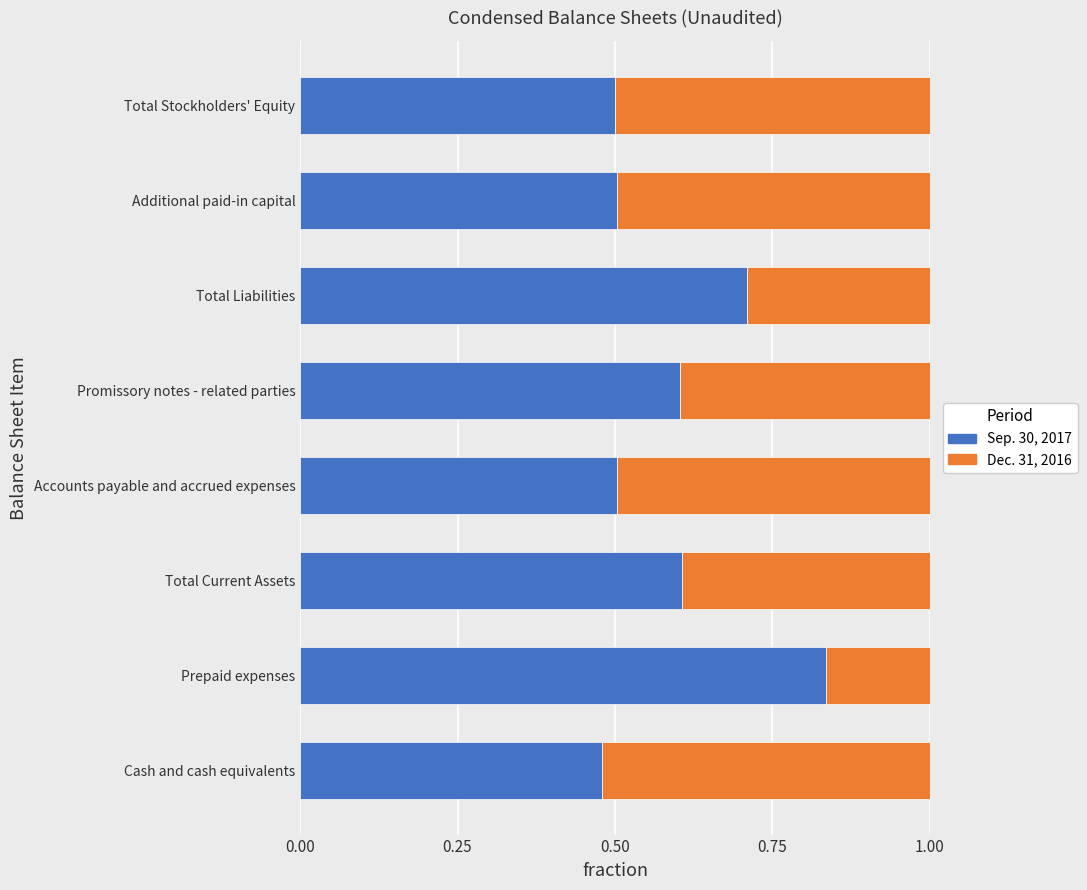

How many Sep. 30, 2017 values are between 0 and 1?

8